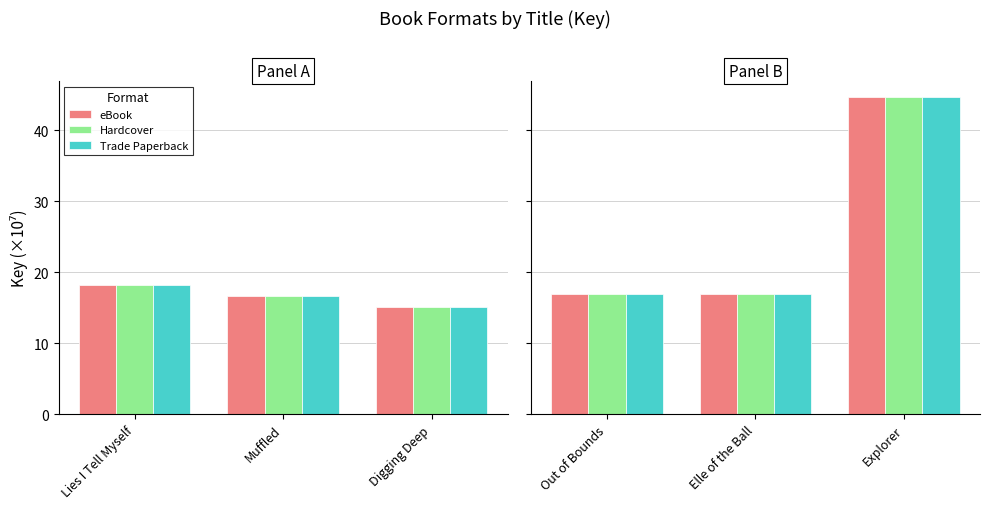

Where is Trade Paperback nearest to the value 30?

Out of Bounds